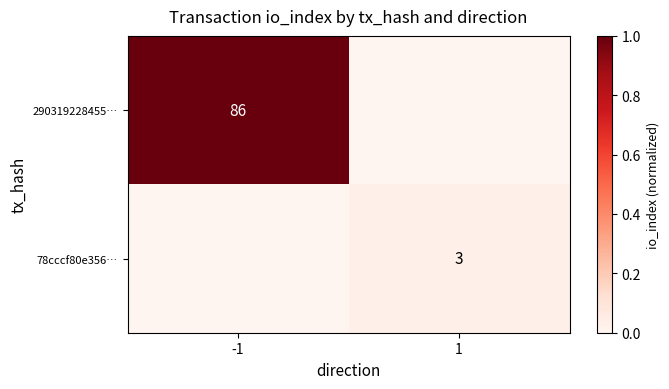

The 78cccf80e356… series shows 3 at 1. True or false?

True